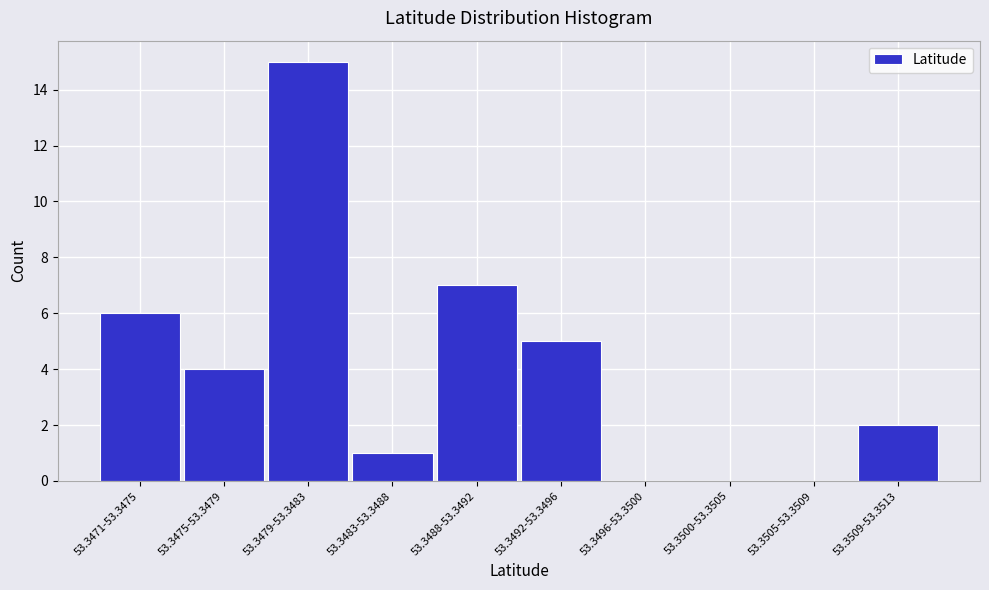

Reading left to right, list all the values displayed in this chart.

53.3471-53.3475=6	53.3475-53.3479=4	53.3479-53.3483=15	53.3483-53.3488=1	53.3488-53.3492=7	53.3492-53.3496=5	53.3496-53.3500=0	53.3500-53.3505=0	53.3505-53.3509=0	53.3509-53.3513=2